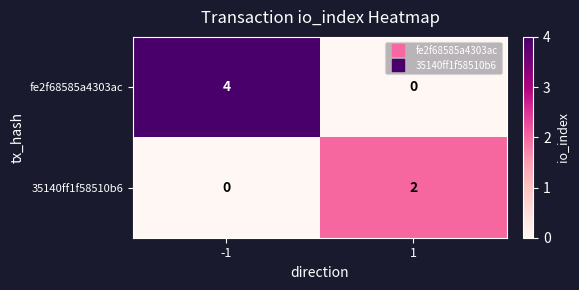

What is the spread (max minus min) of values at 1?

2